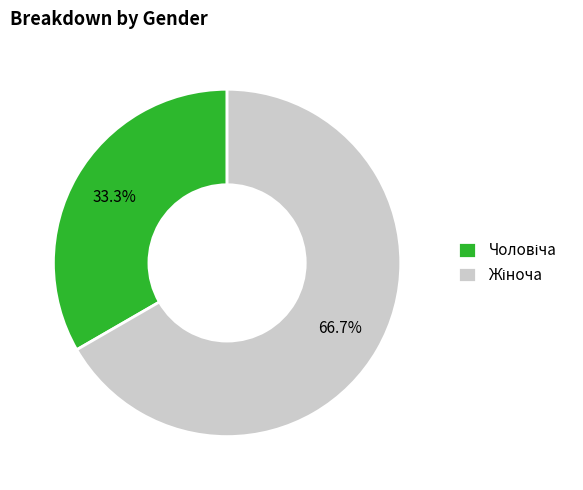

To the nearest percent, what is the average slice percentage?

50%